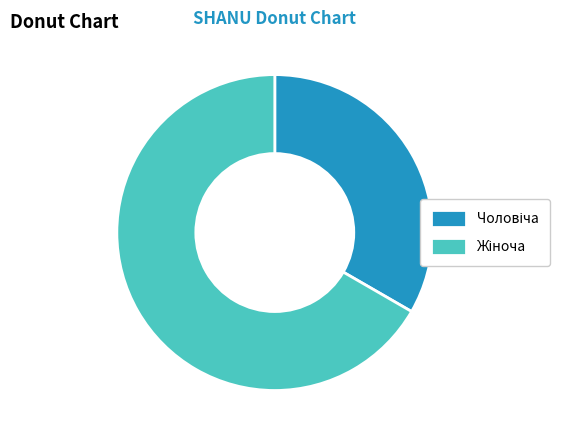

Does any single category account for the majority?

Yes